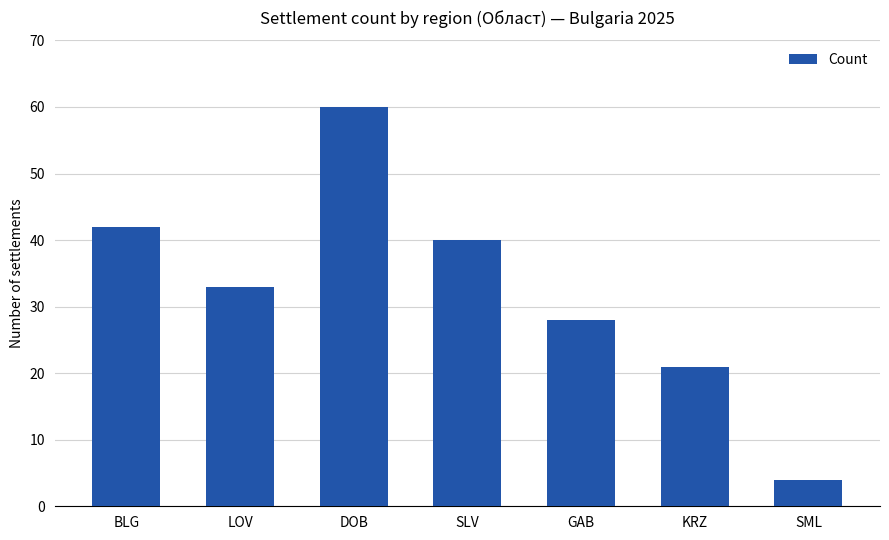

How many distinct data groups are displayed?

1